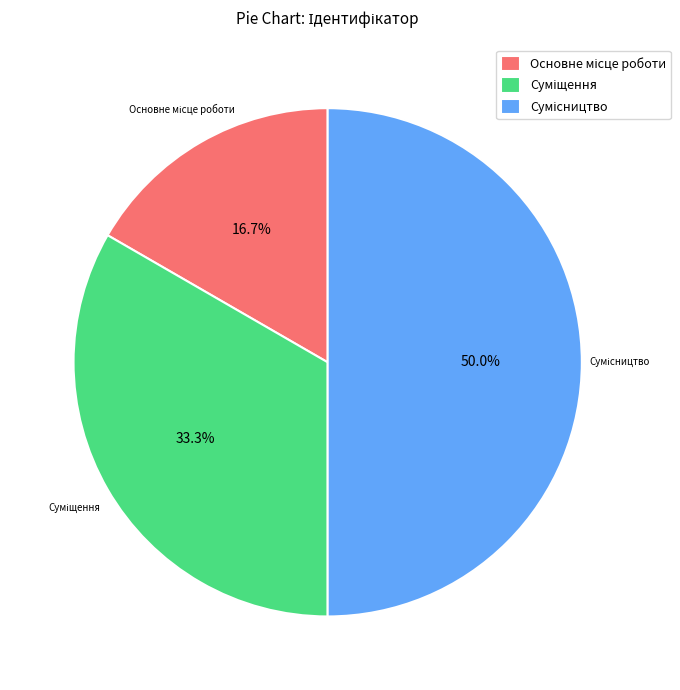

Which category has the biggest portion of the pie?

Сумісництво